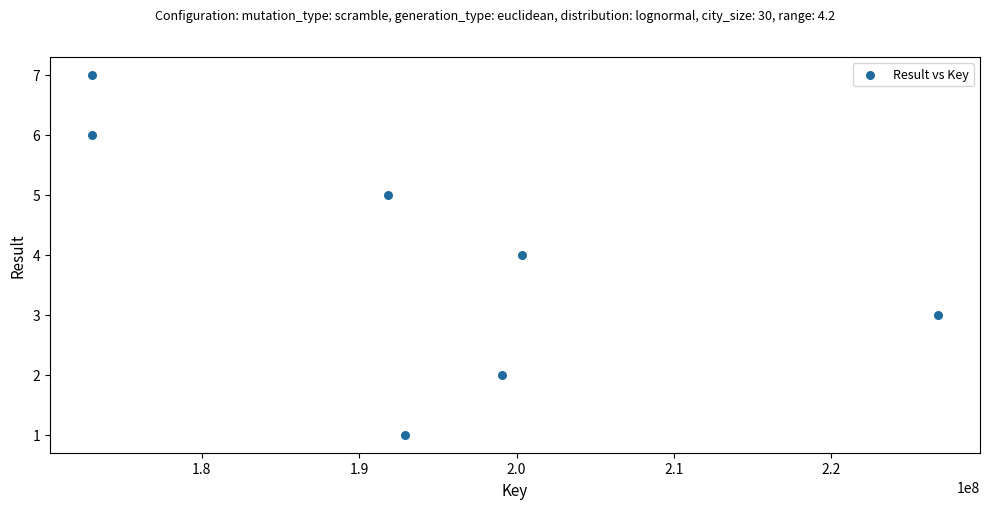

What is the average Y value?

4